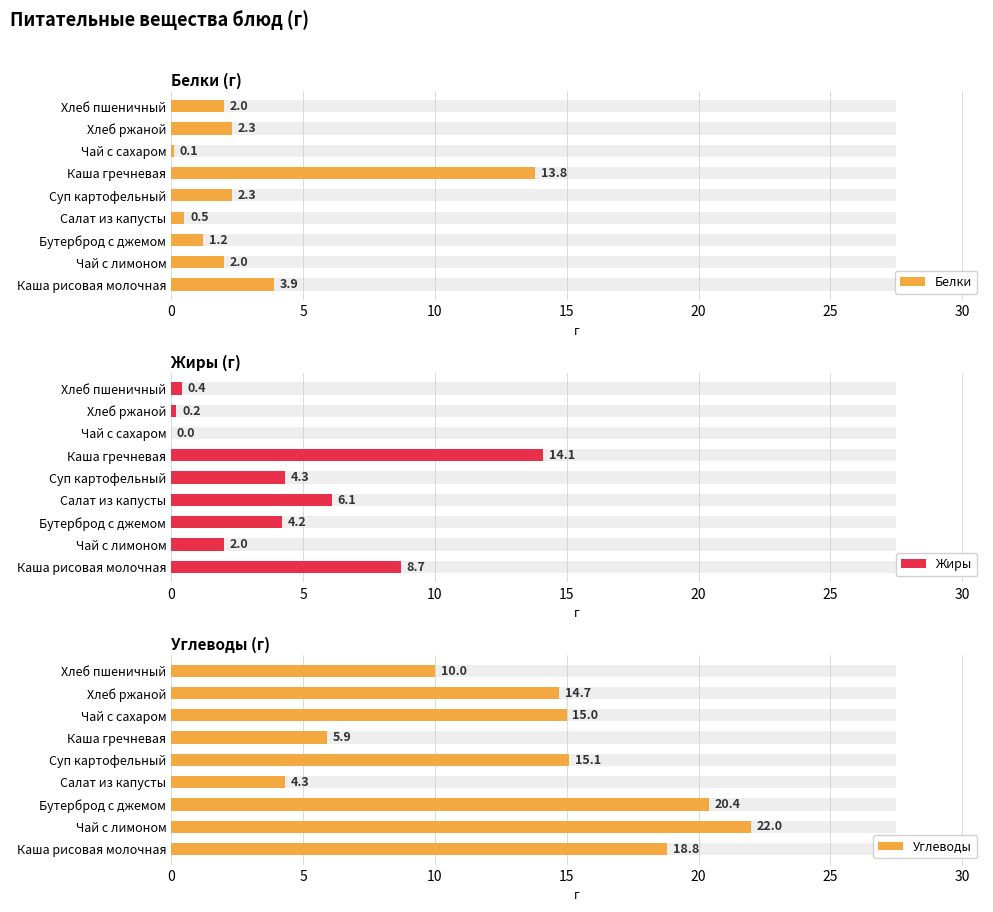

What is the difference between the second highest and minimum values in the Белки series?

3.8